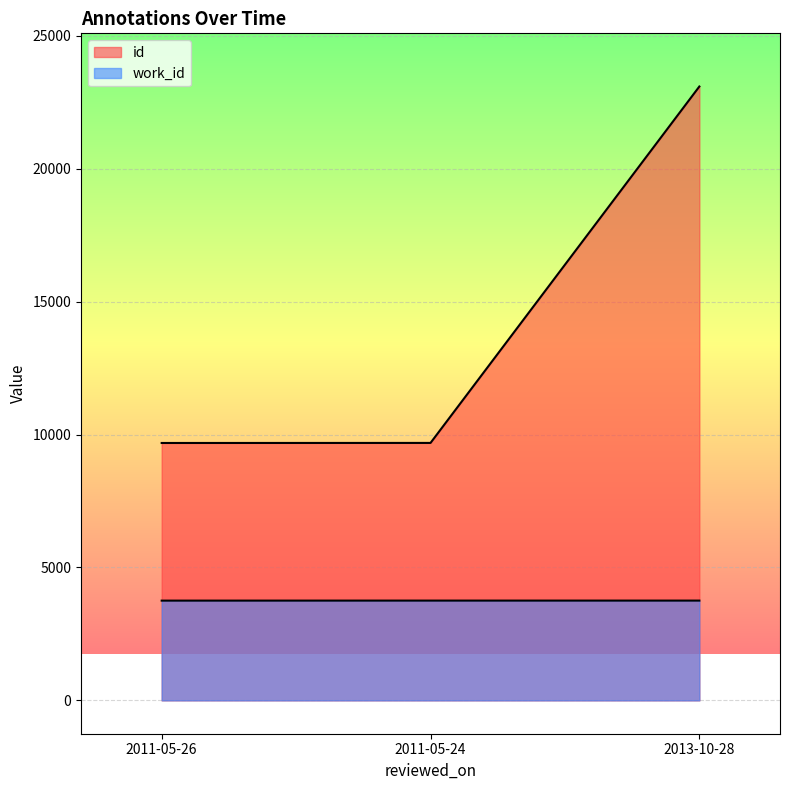

What is the maximum value shown in the chart?

23091